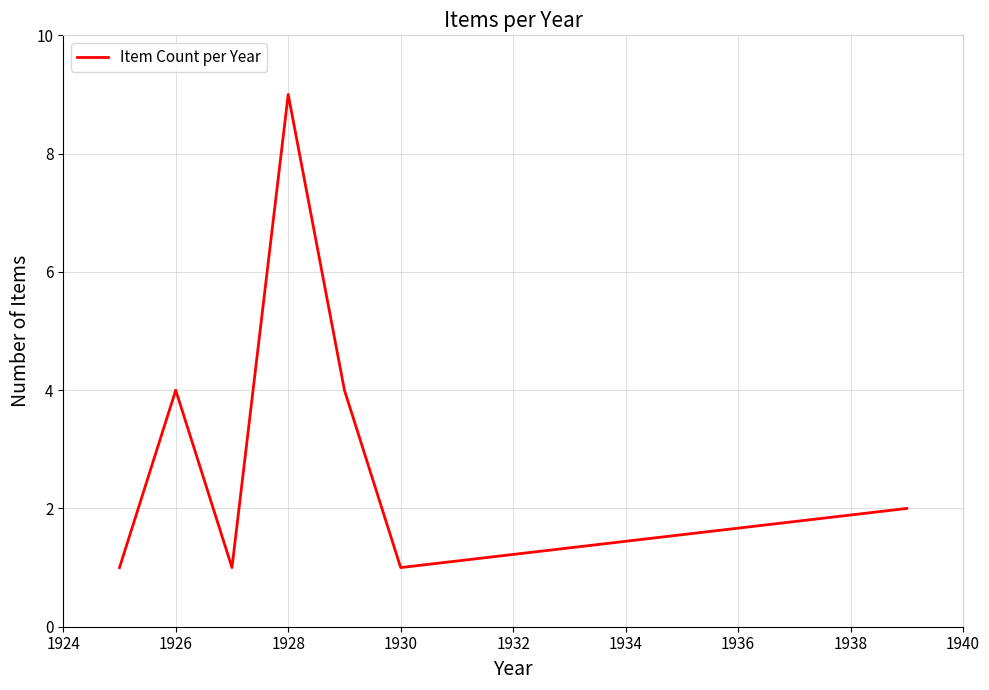

What is the difference between the maximum and minimum values?

8